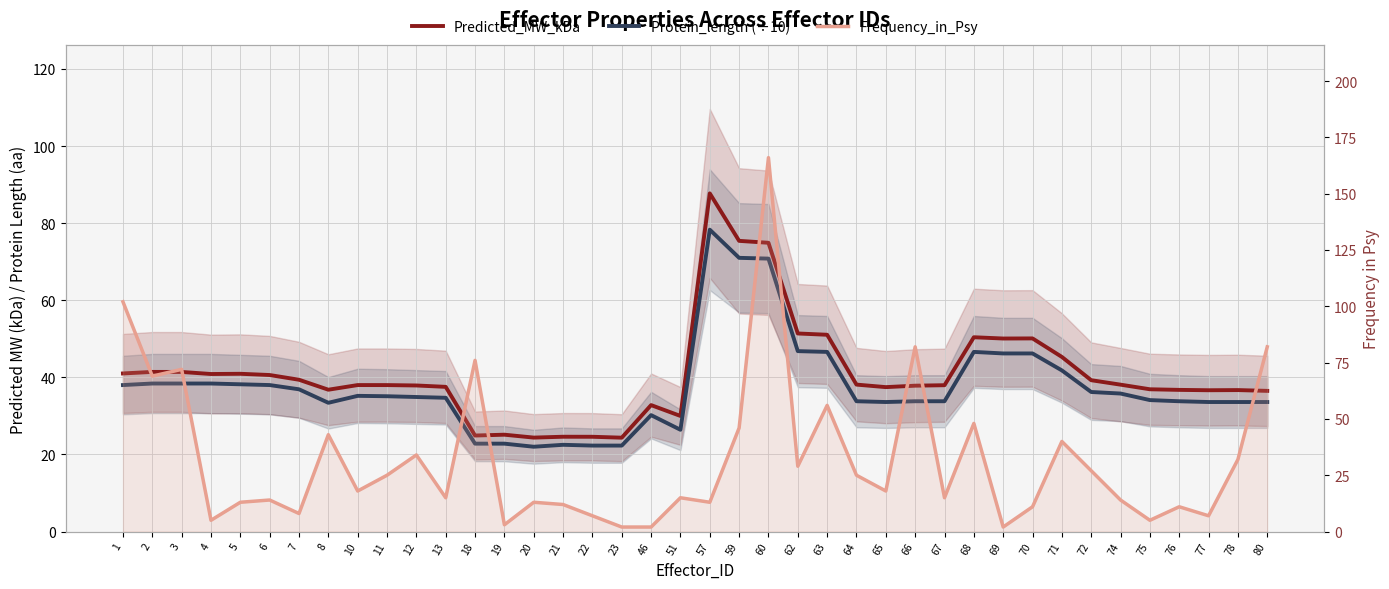

Which category has the highest value in the Predicted_MW_kDa series?

57